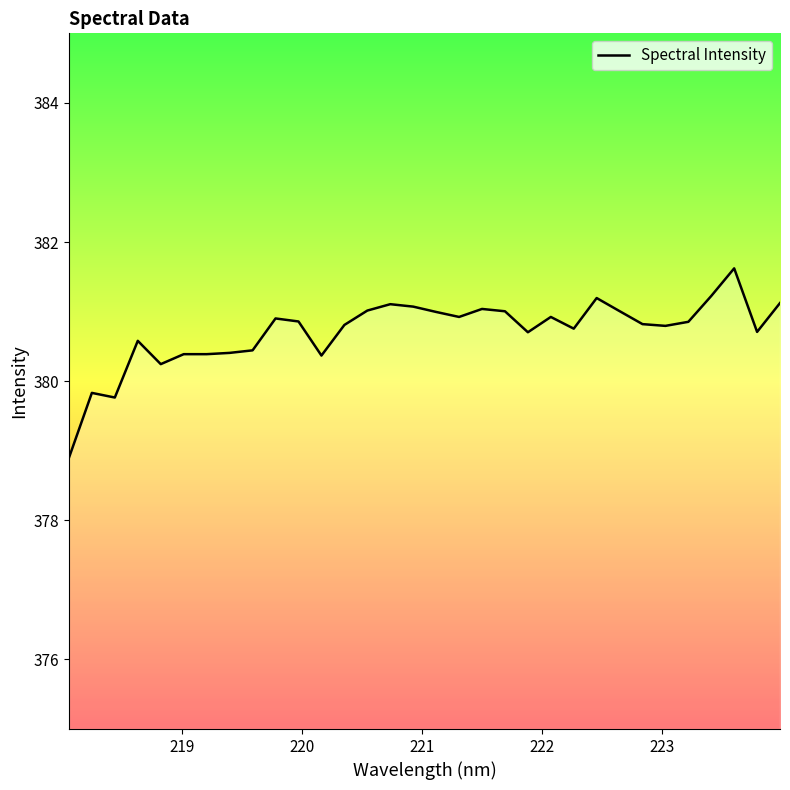

What is the maximum value shown in the chart?

381.6